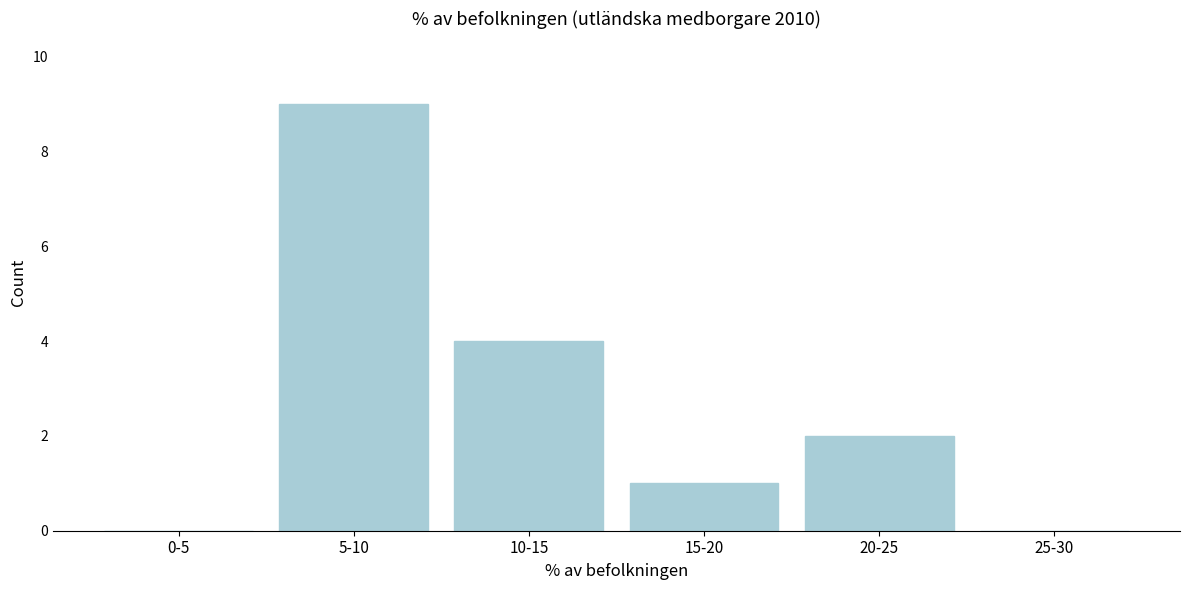

Reading left to right, transcribe all the data shown in this chart.

0-5=0	5-10=9	10-15=4	15-20=1	20-25=2	25-30=0